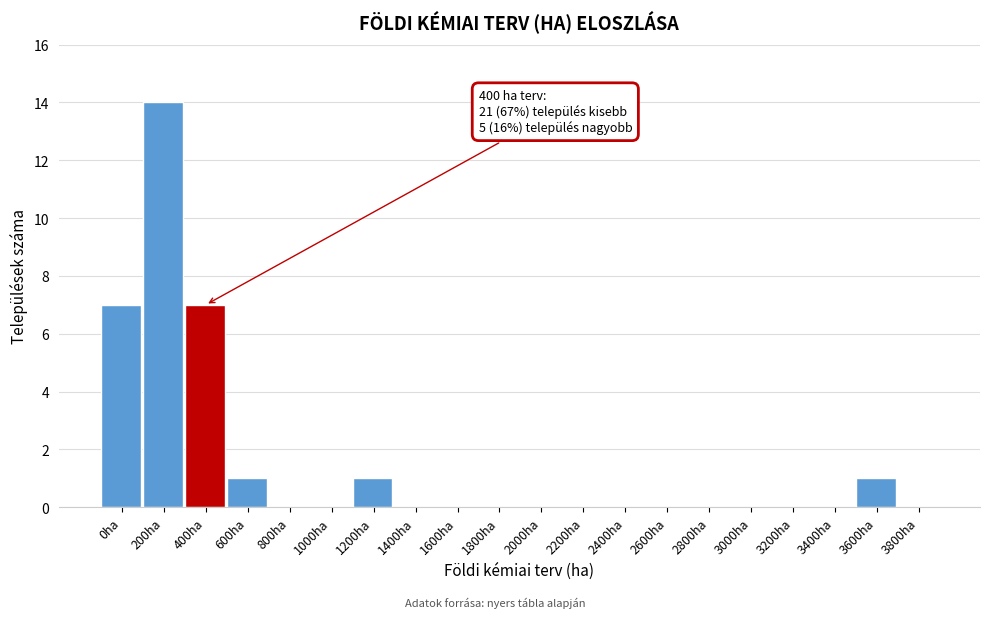

Reading right to left, transcribe all the data shown in this chart.

3800ha=0	3600ha=1	3400ha=0	3200ha=0	3000ha=0	2800ha=0	2600ha=0	2400ha=0	2200ha=0	2000ha=0	1800ha=0	1600ha=0	1400ha=0	1200ha=1	1000ha=0	800ha=0	600ha=1	400ha=7	200ha=14	0ha=7